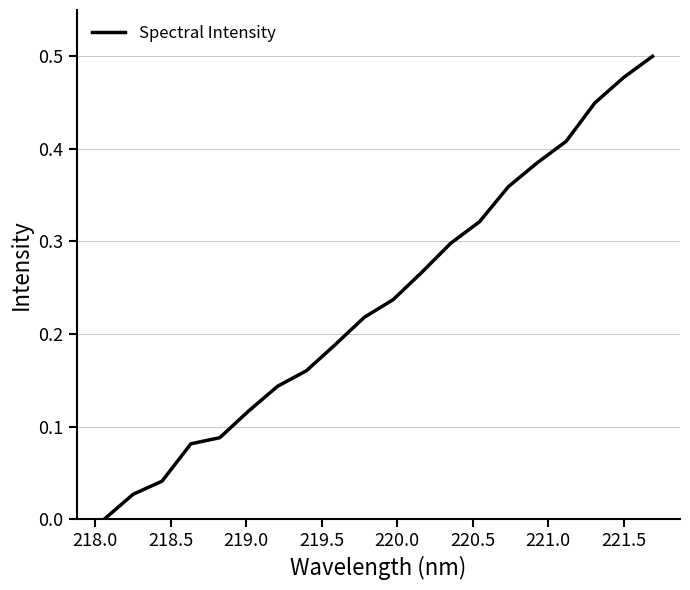

What is the difference between the second highest and minimum values?

0.5